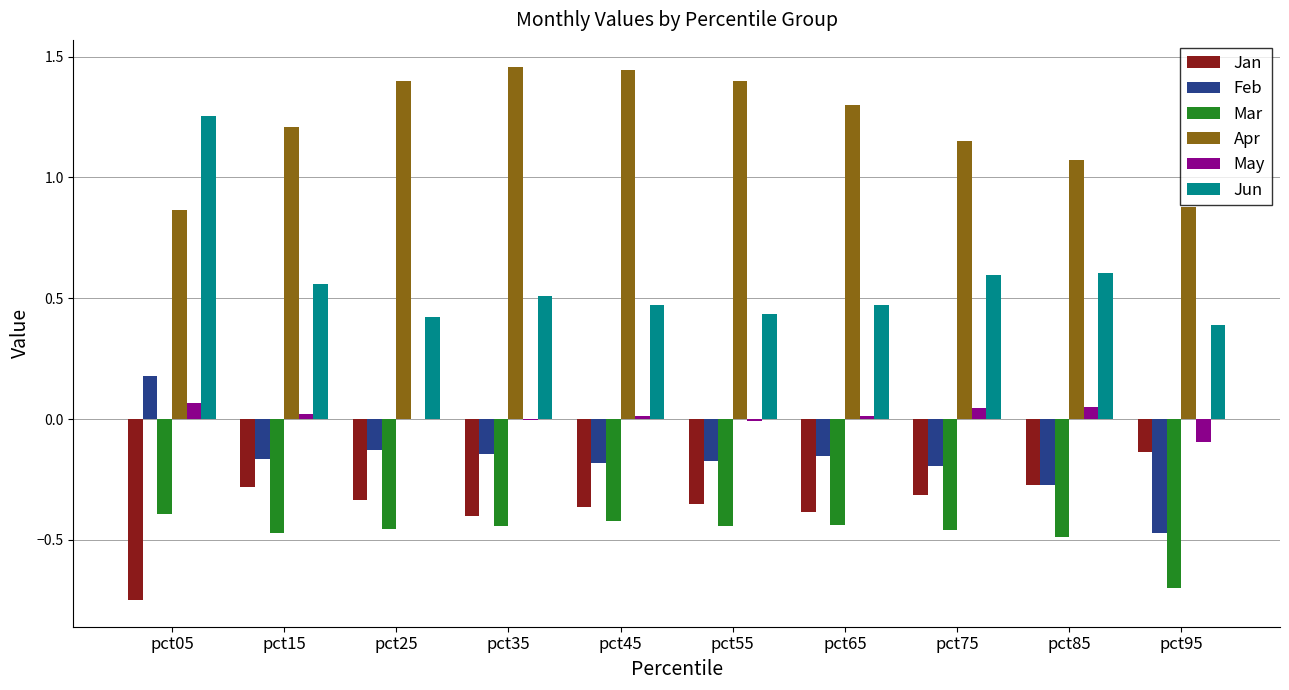

What is the sum of all Mar values?

-4.7